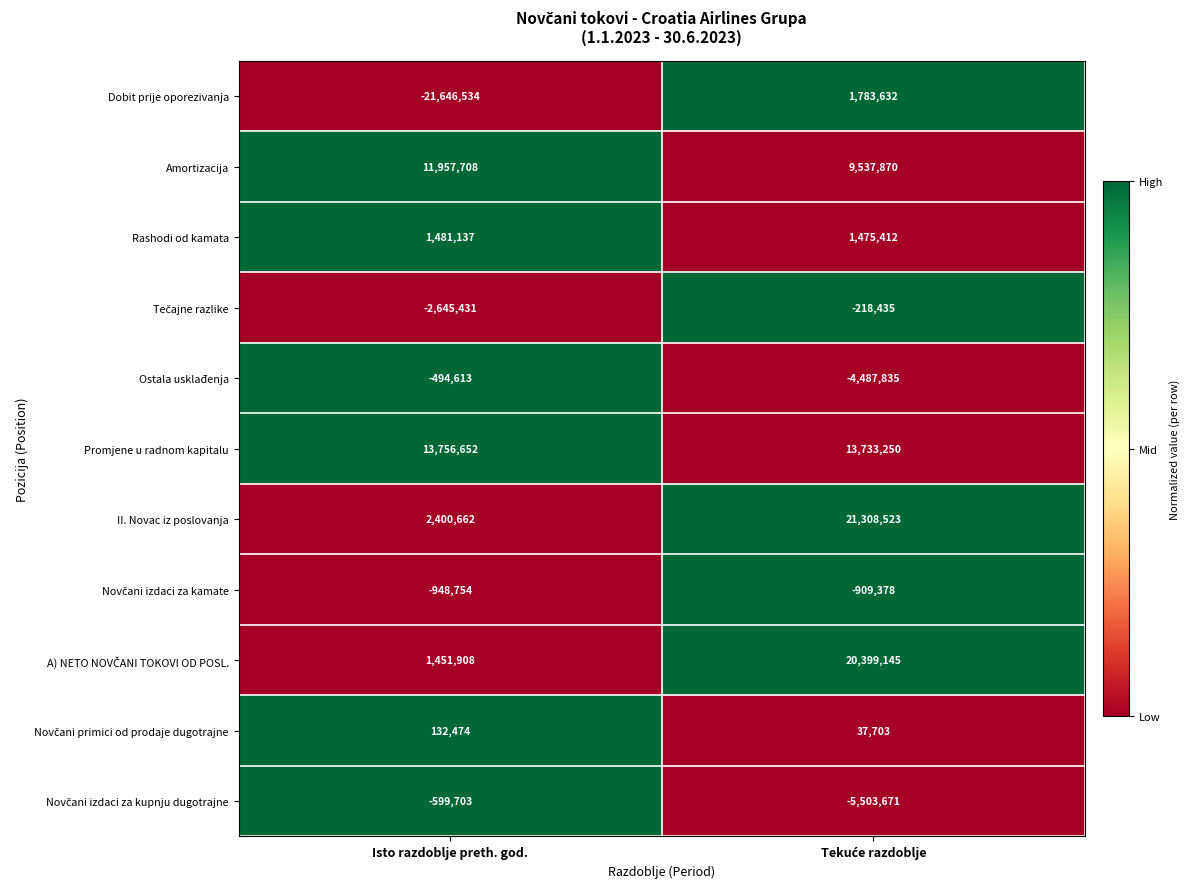

At how many categories does at least one series exceed 0?

2